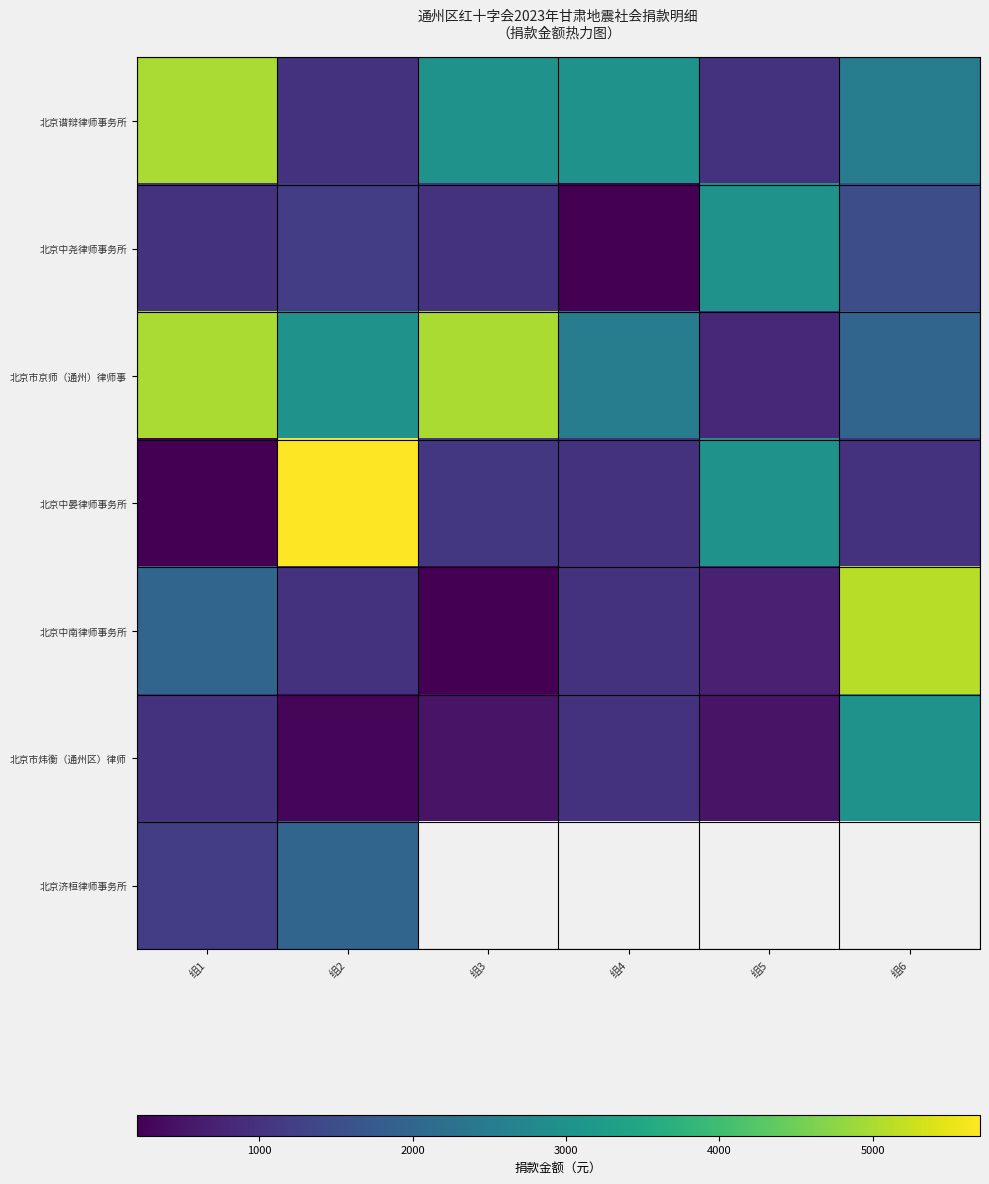

How many data points does each series have?

6